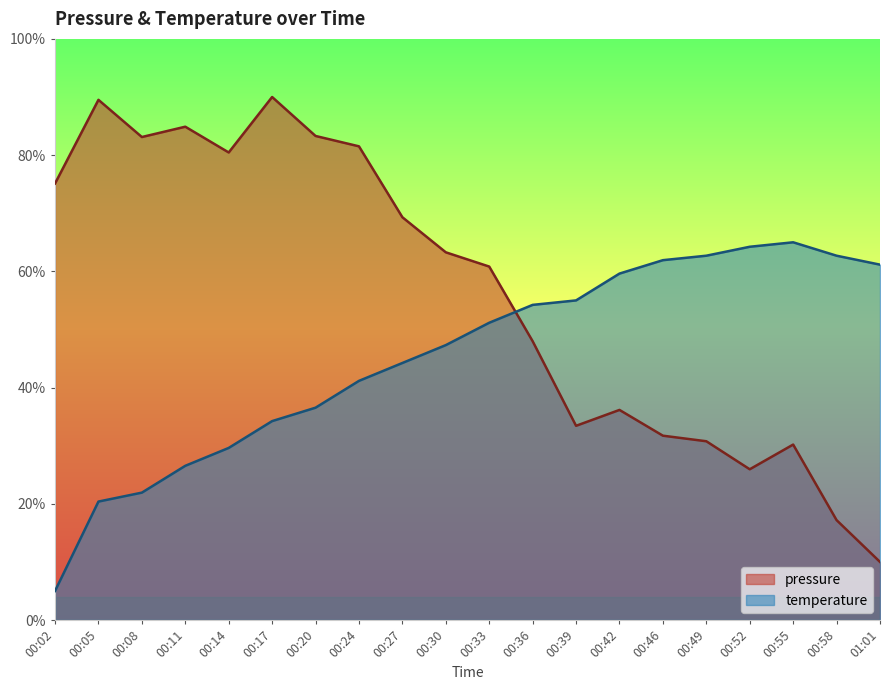

At how many categories does at least one series exceed 0?

20